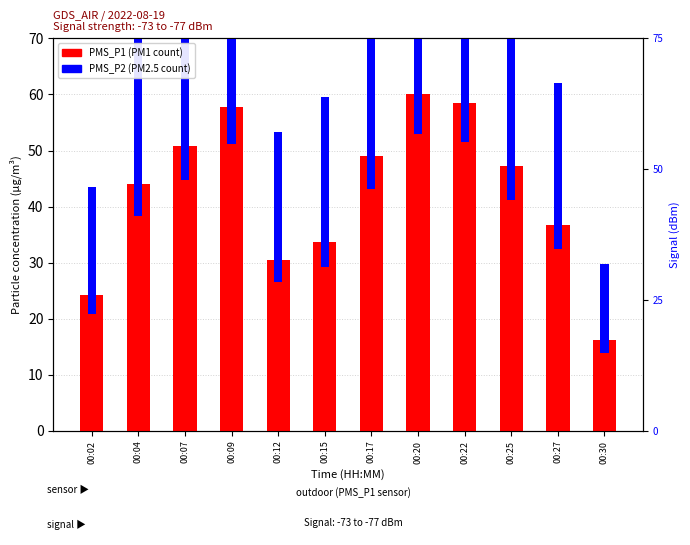

How many values exceed 47?

6